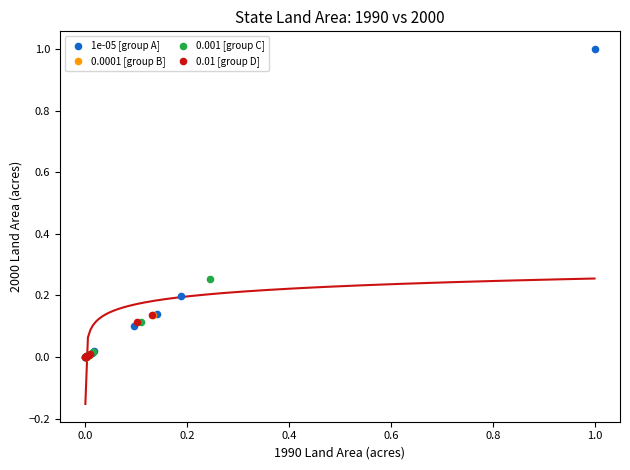

Which series reaches the maximum Y coordinate?

1e-05 [group A]